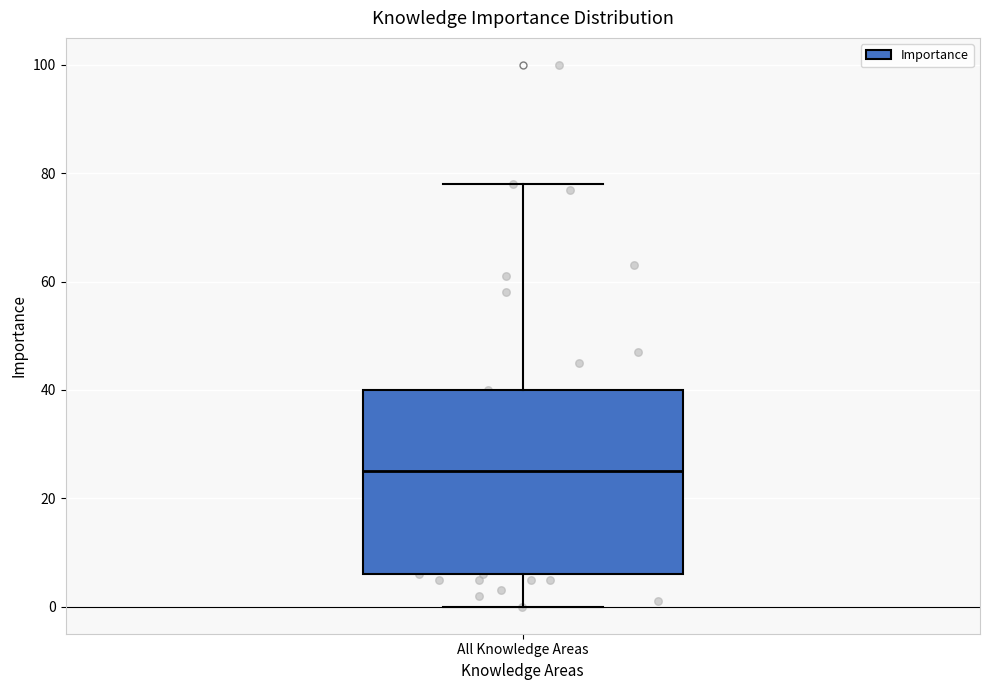

Where does the upper whisker of the box for All Knowledge Areas end on the y-axis? The values are not printed on the chart, so give them approximately, as read against the axis.

78